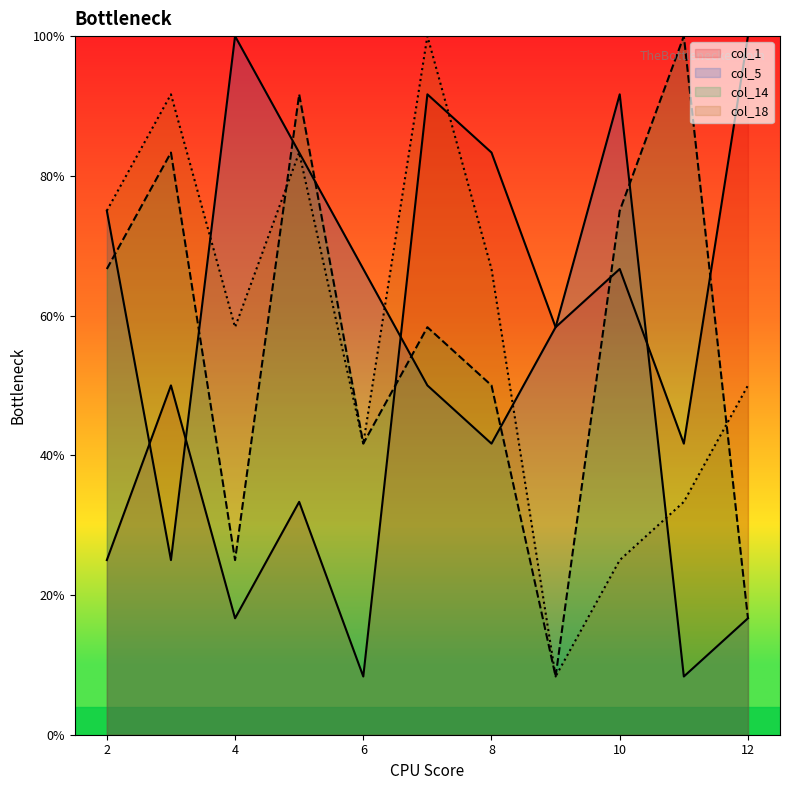

Reading right to left, what are all the values shown in this chart?

col_1: 100.0	41.7	66.7	58.3	83.3	91.7	8.3	33.3	16.7	50.0	25.0
col_5: 16.7	8.3	91.7	58.3	41.7	50.0	66.7	83.3	100.0	25.0	75.0
col_14: 16.7	100.0	75.0	8.3	50.0	58.3	41.7	91.7	25.0	83.3	66.7
col_18: 50.0	33.3	25.0	8.3	66.7	100.0	41.7	83.3	58.3	91.7	75.0